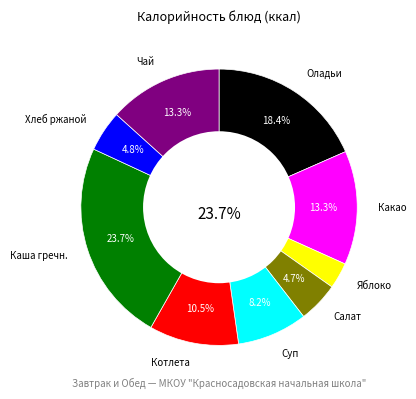

To the nearest percent, what portion does Салат из белокачанной капусты represent?

5%